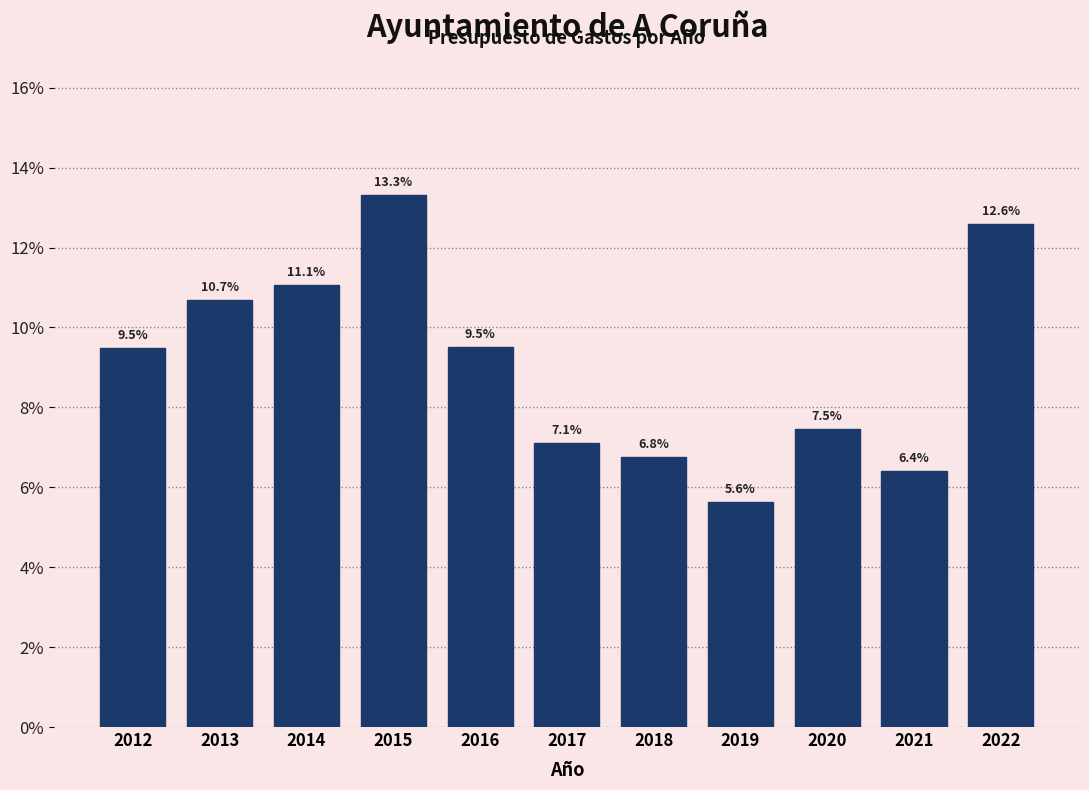

Reading right to left, transcribe all the data shown in this chart.

2022=12.6	2021=6.4	2020=7.5	2019=5.6	2018=6.8	2017=7.1	2016=9.5	2015=13.3	2014=11.1	2013=10.7	2012=9.5